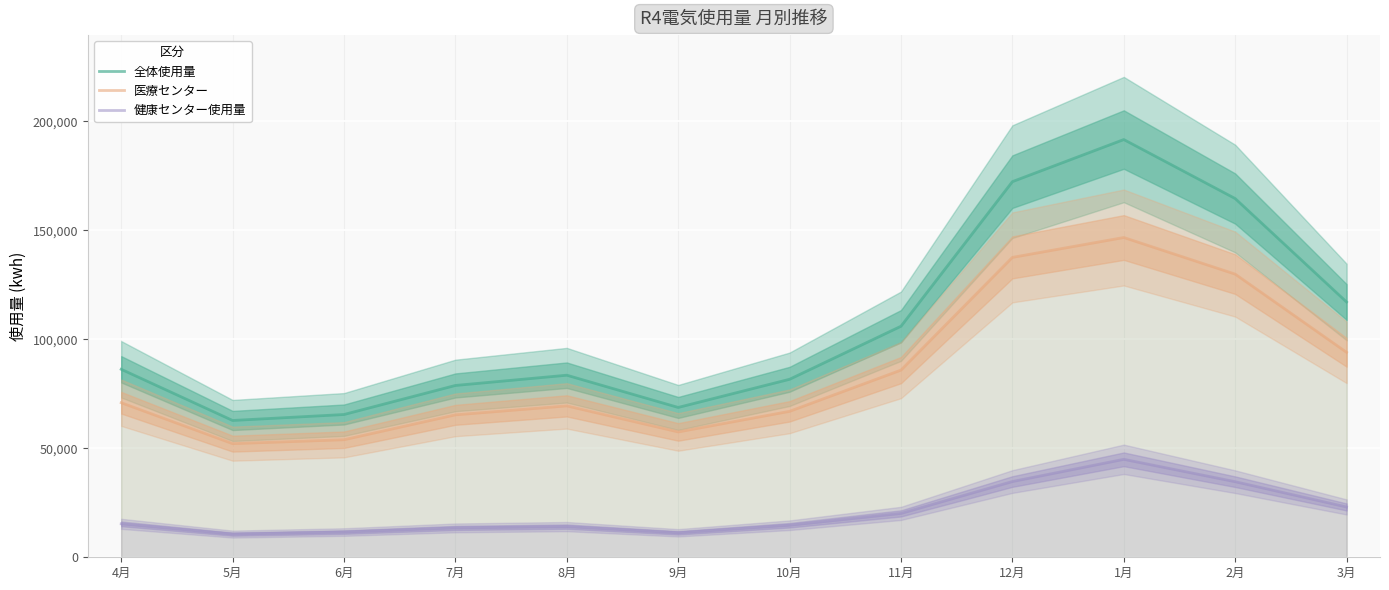

What is the sum of all 全体使用量 values?

1278526